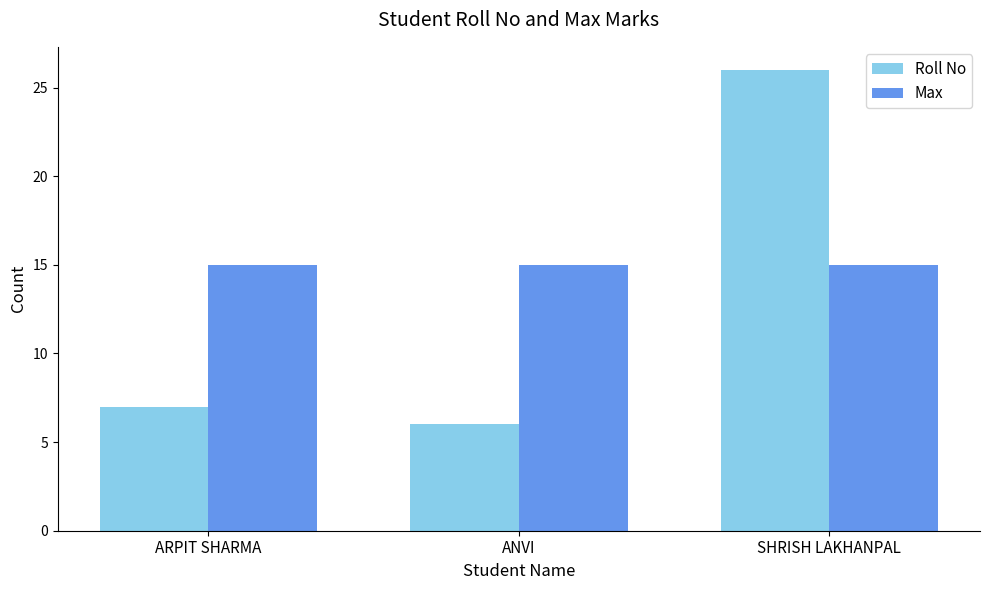

How many groups of bars are there?

3